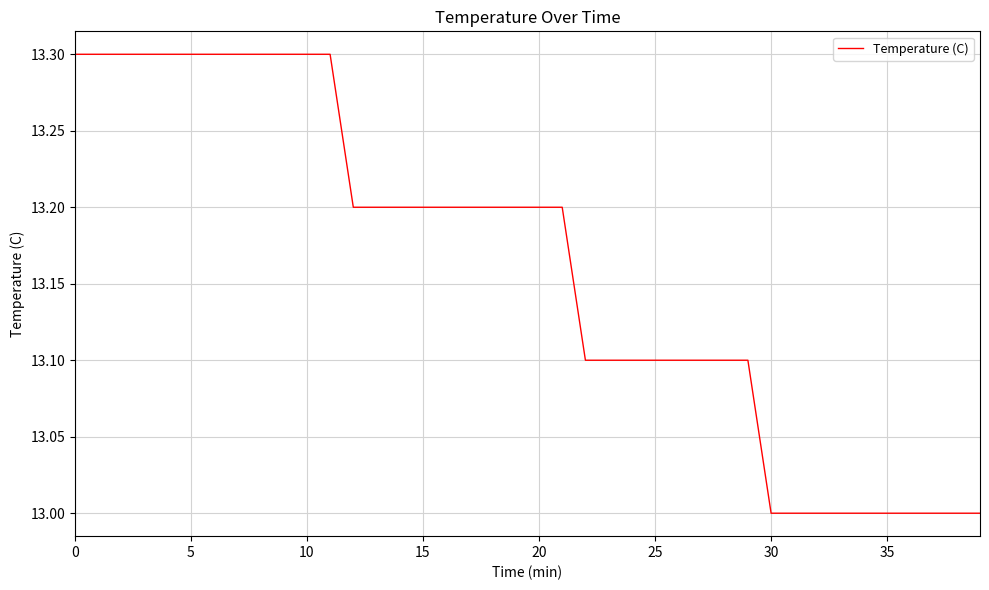

What is the difference between the maximum and minimum values?

0.3